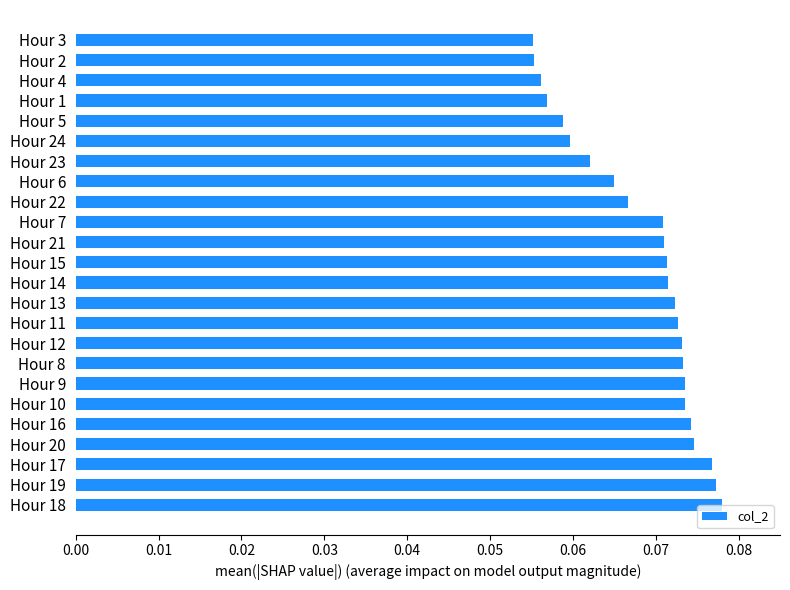

True or false: the data shows 0.0 at Hour 3.

False